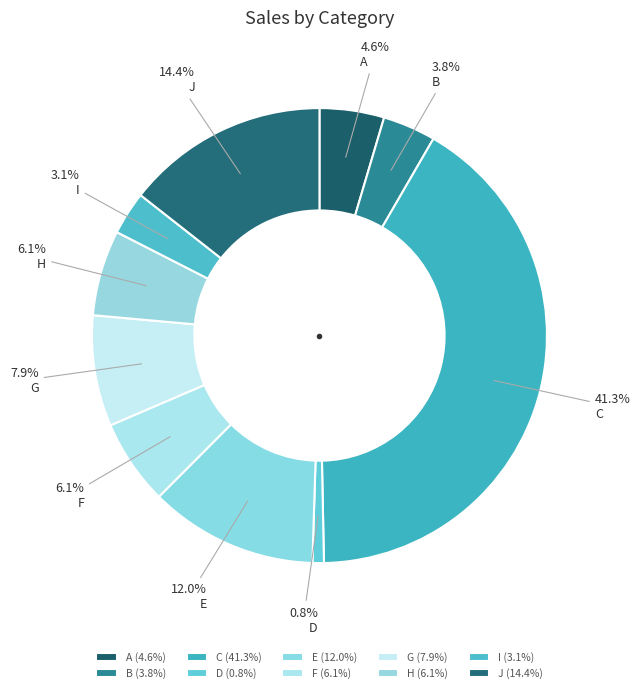

To the nearest percent, what portion does B represent?

4%